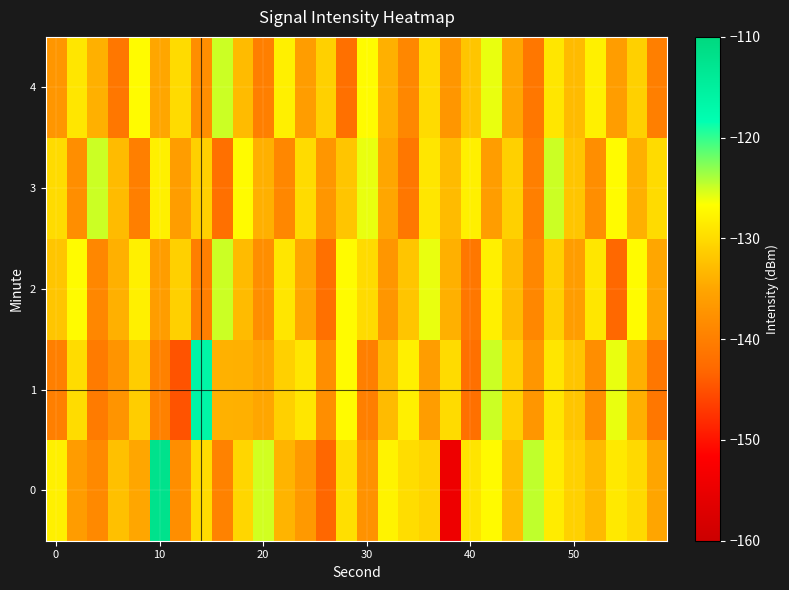

How many distinct data groups are displayed?

5